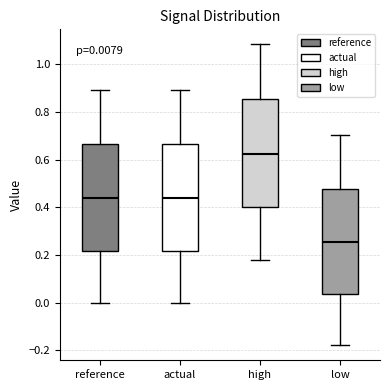

Which box has the lowest median line?

low